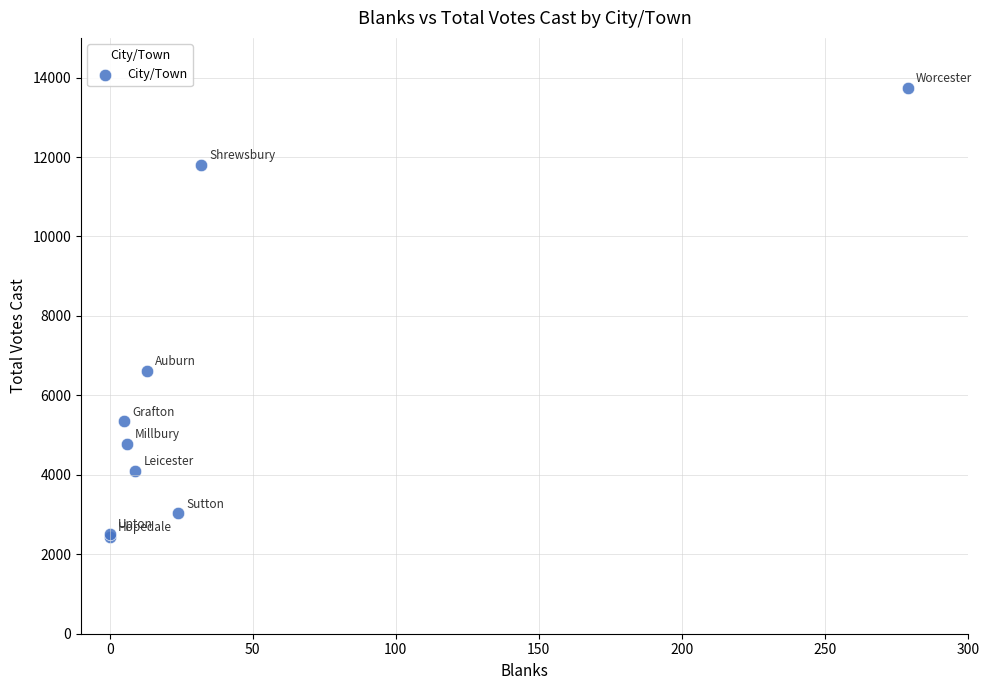

What Y value in the scatter plot is closest to 8092?

6617